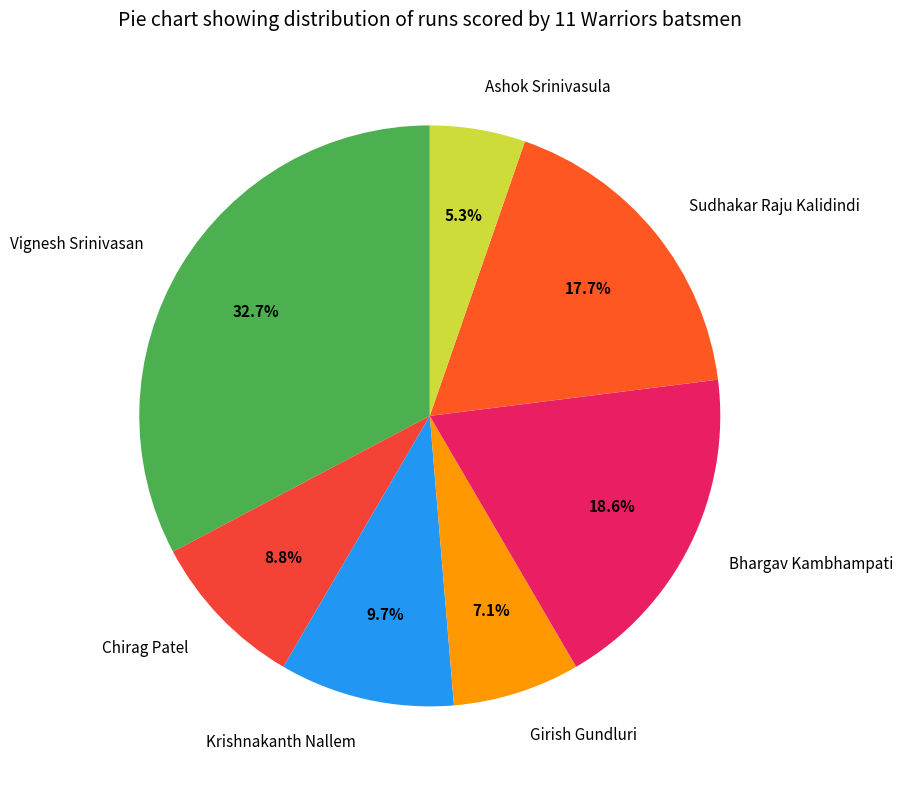

How many segments does this pie chart have?

7